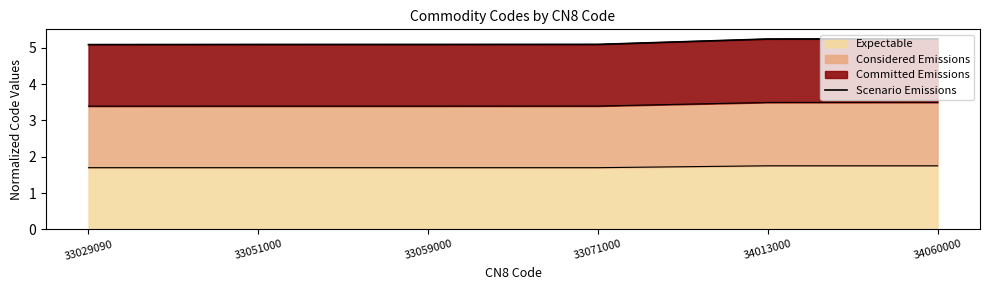

The chart shows a value of 1.2 at 33059000. True or false?

False